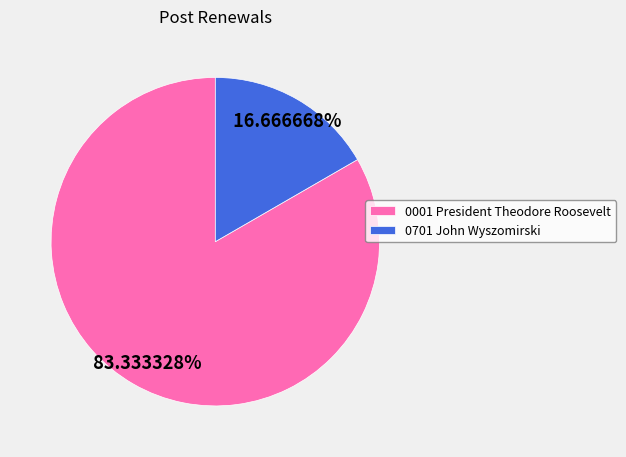

How many slices are in this pie chart?

2